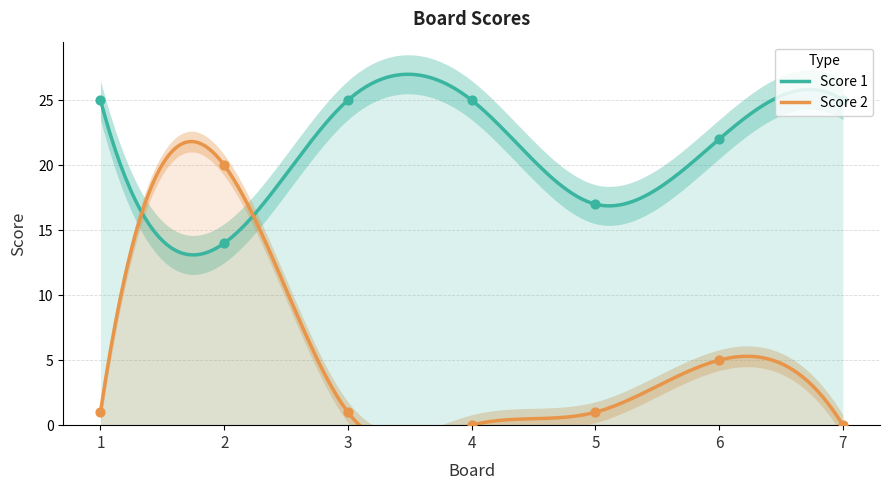

Which series has the largest total across all categories?

Score 1